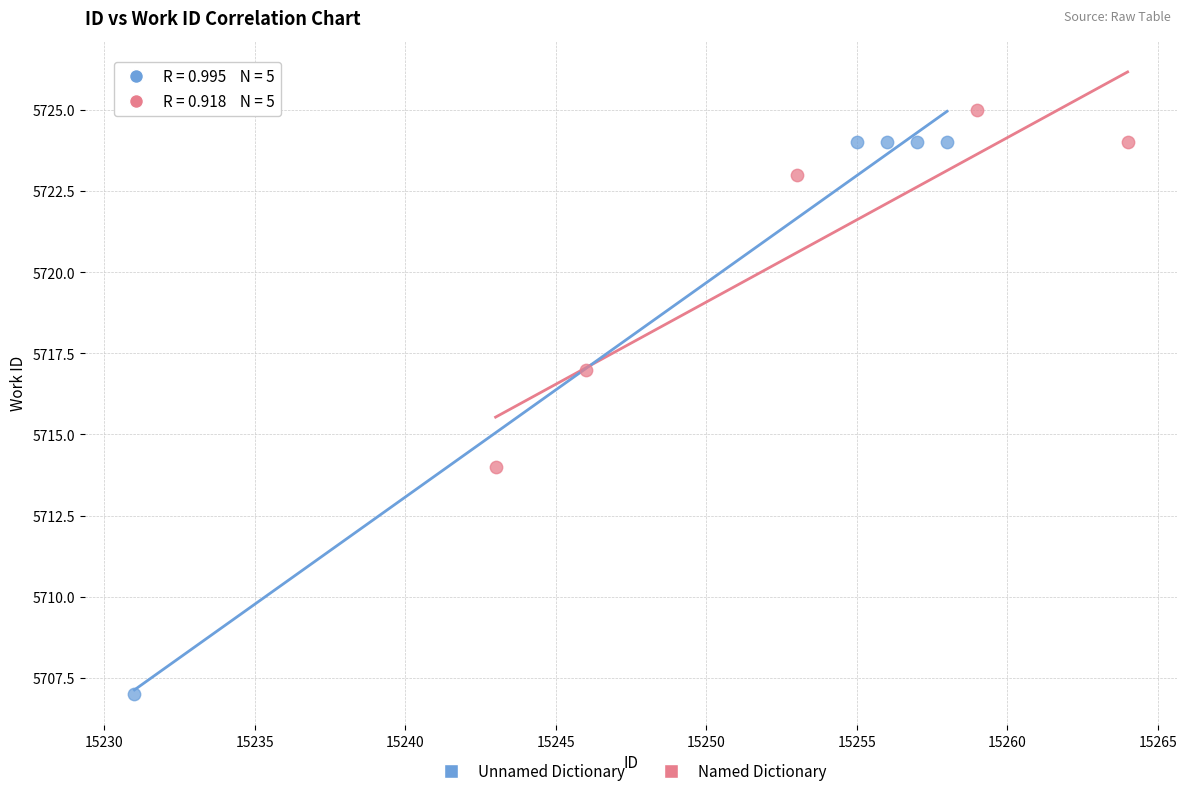

Which series has the largest Y range (max minus min)?

Unnamed Dictionary